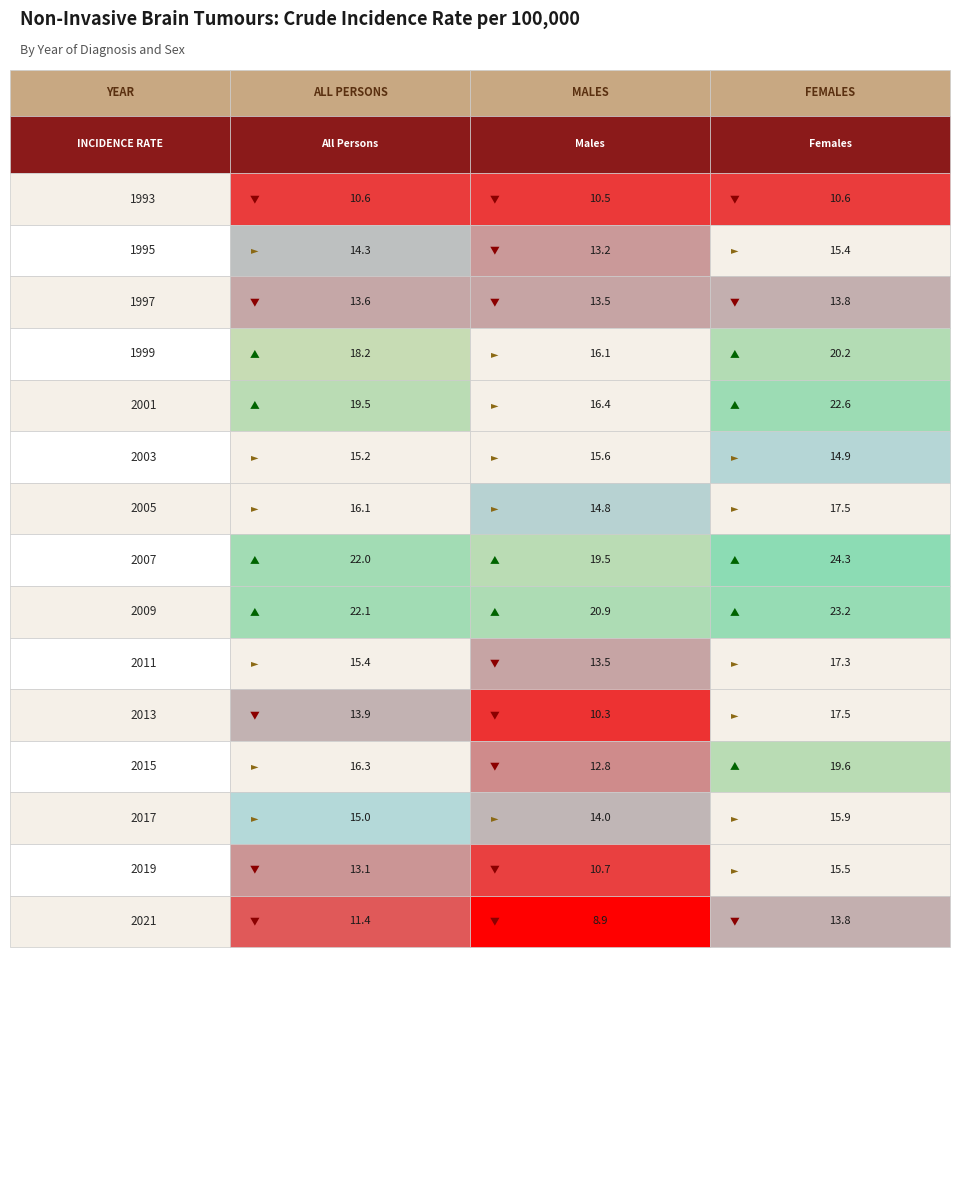

Which has a higher value, Females or All Persons?

Females